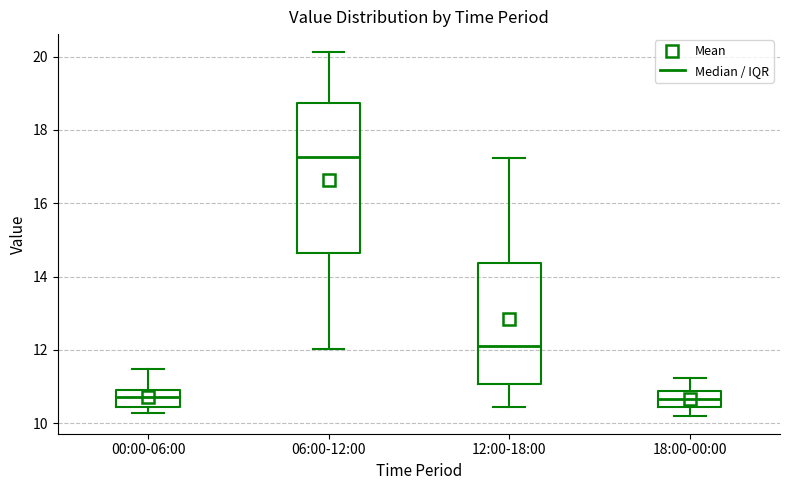

Comparing the boxes themselves (not the whiskers), which one is the tallest?

06:00-12:00